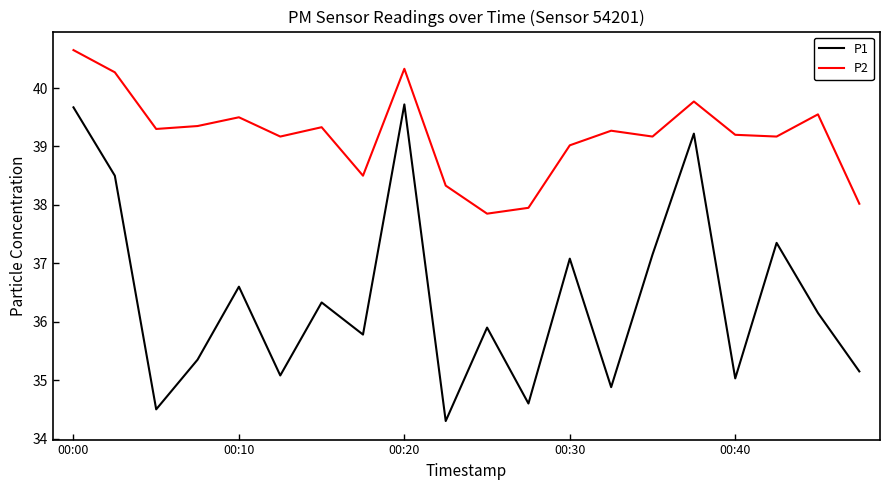

Which series has the widest spread of values?

P1